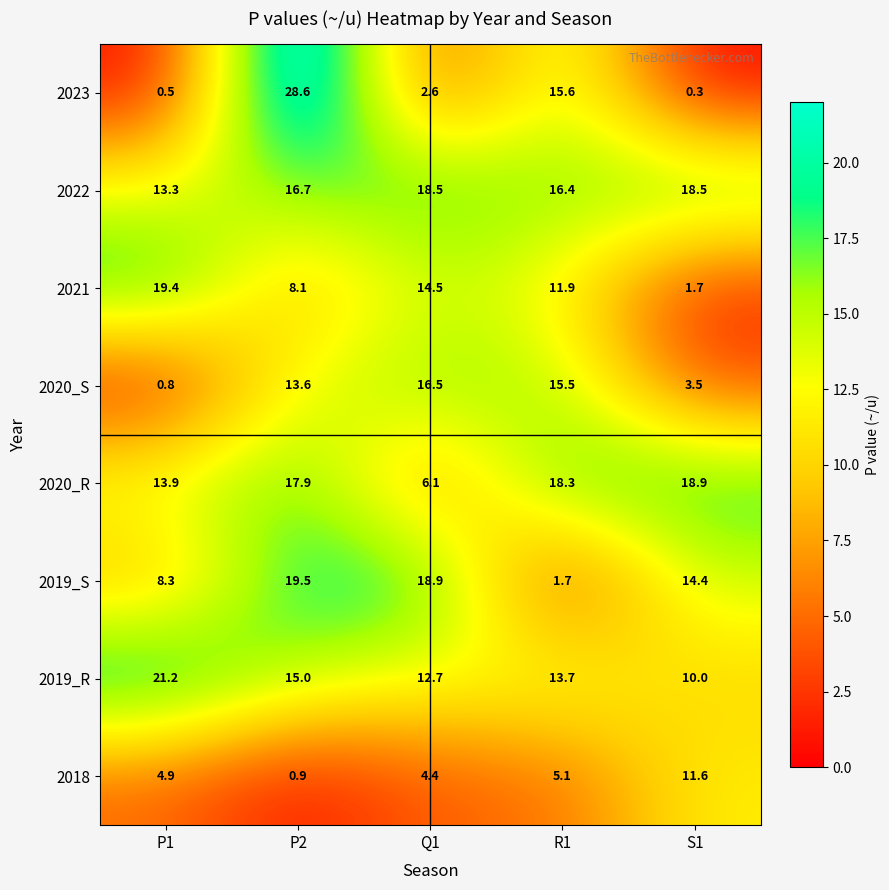

What is the difference between the highest and lowest values at R1?

16.6